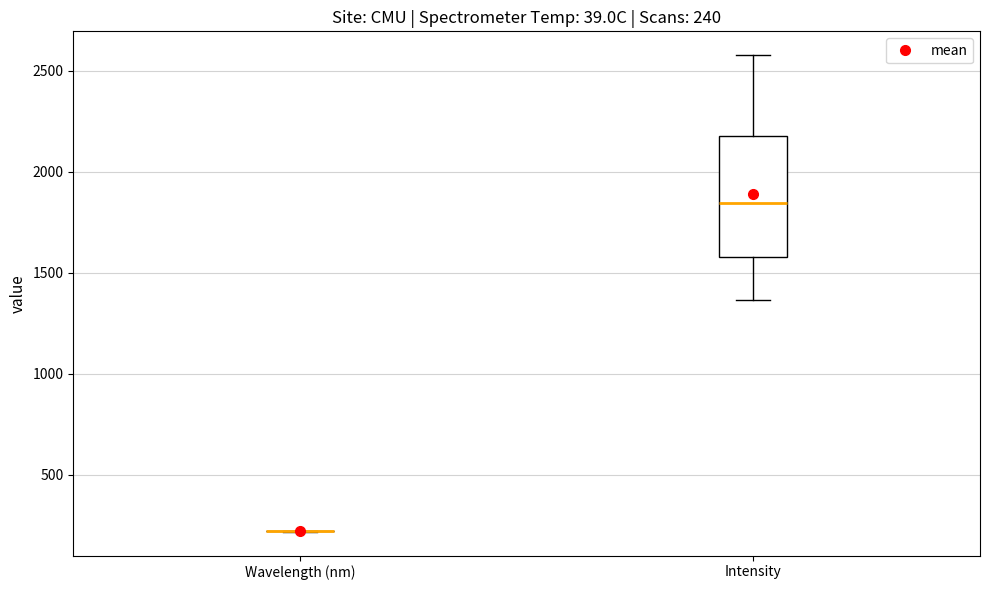

Comparing the boxes themselves (not the whiskers), which one is the tallest?

Intensity